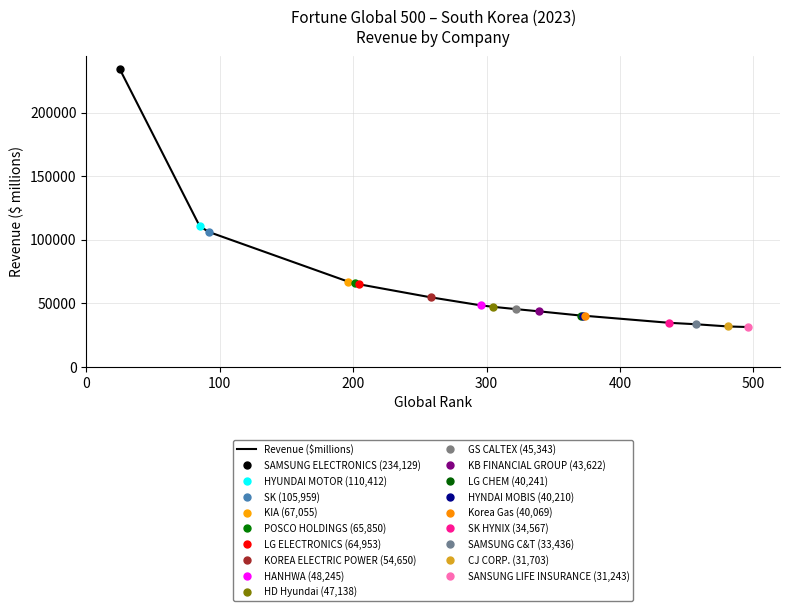

What is the smallest value displayed?

31243